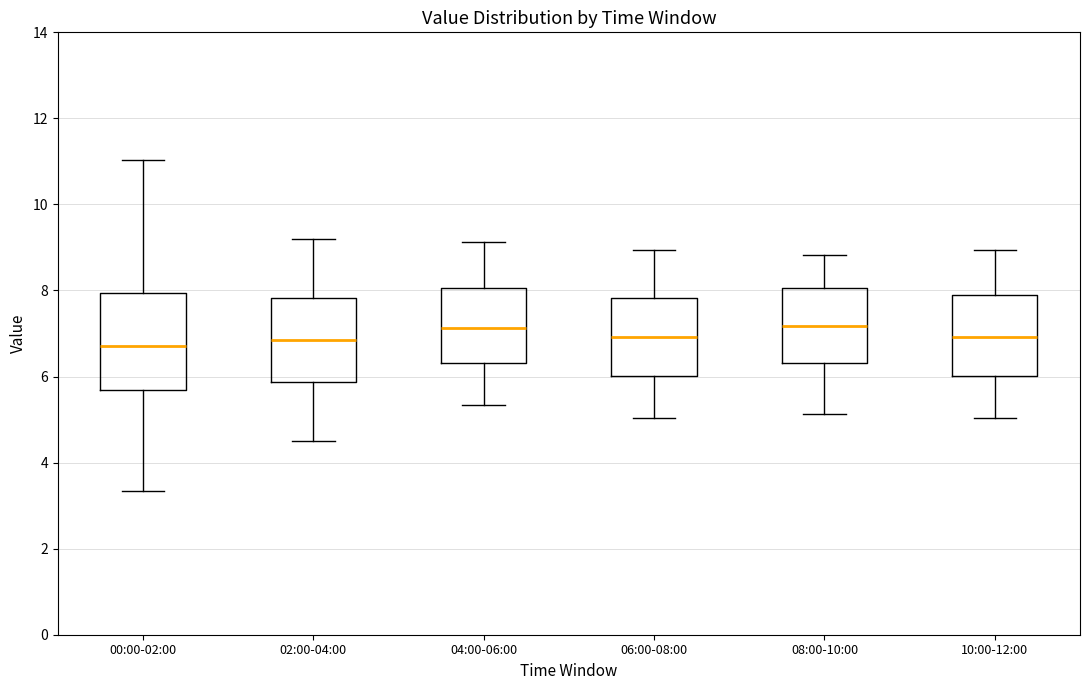

Where is the lower edge of the box for 06:00-08:00 on the y-axis? The values are not printed on the chart, so give them approximately, as read against the axis.

6.0